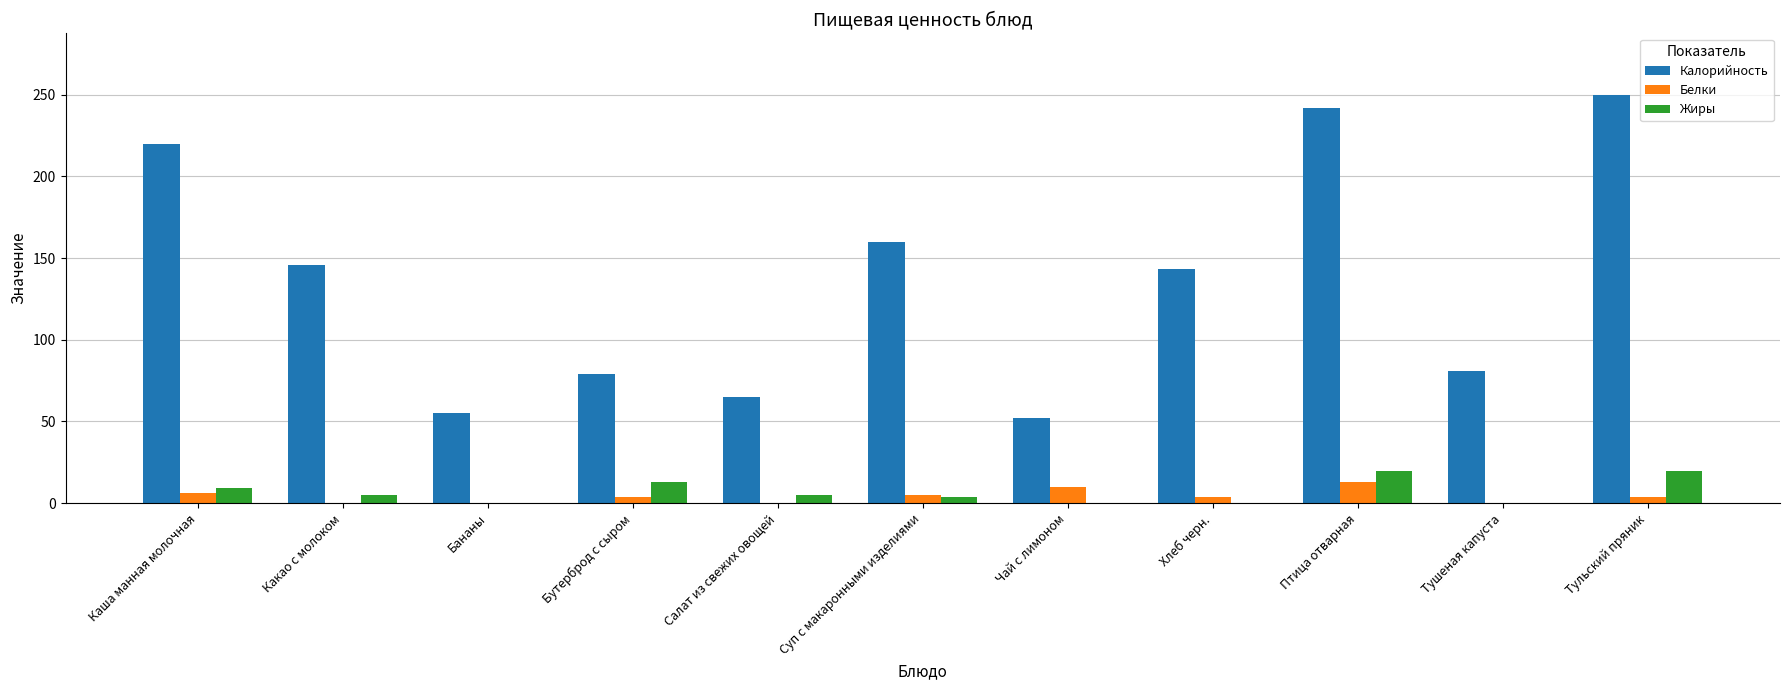

What is the sum of the Жиры values at Тушеная капуста and Птица отварная?

20